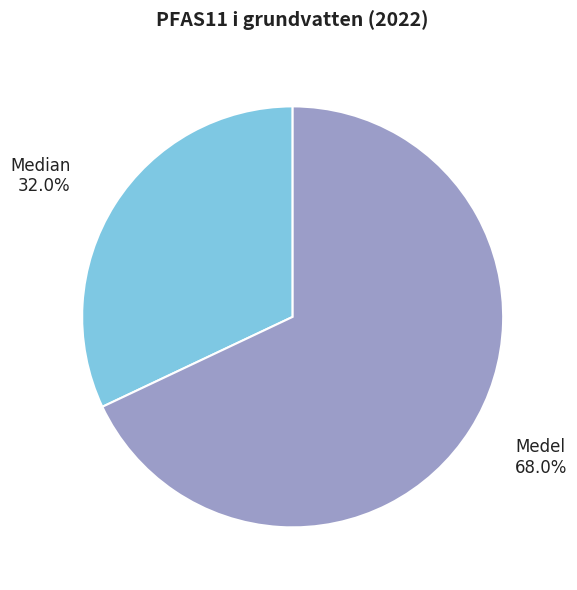

How many segments does this pie chart have?

2